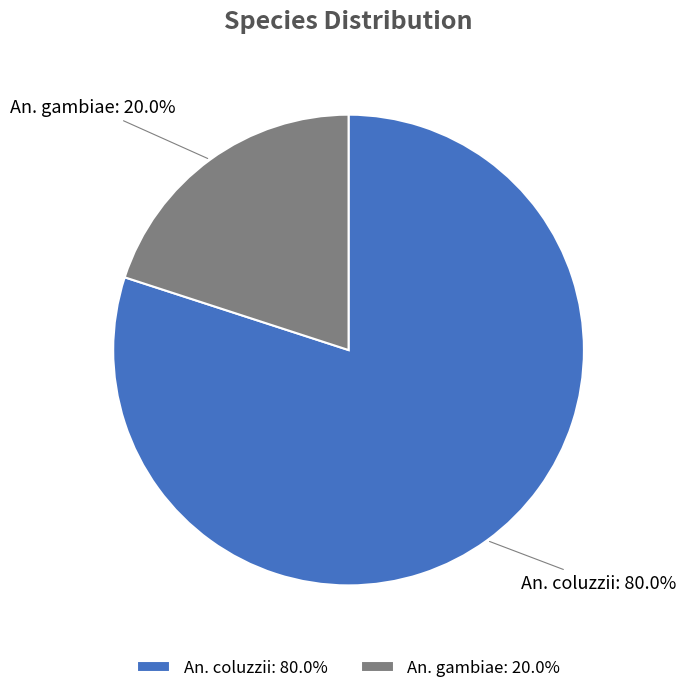

Which slice is the largest?

An. coluzzii